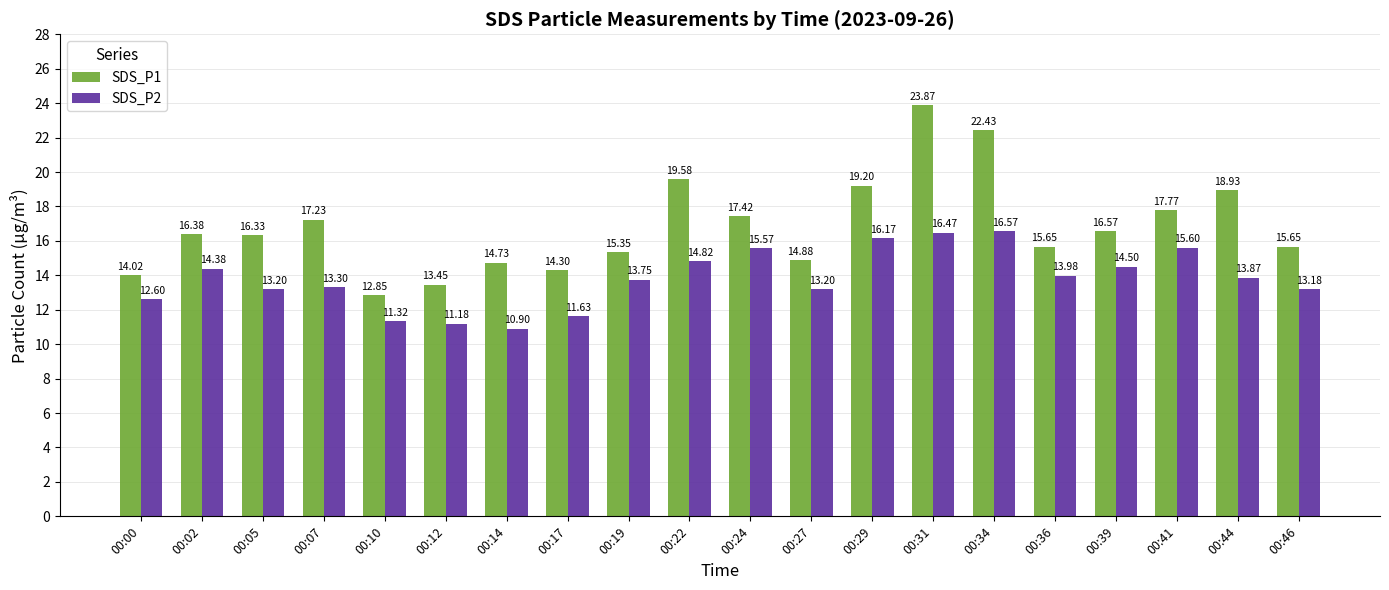

What is the lowest value of the SDS_P2 series?

10.9